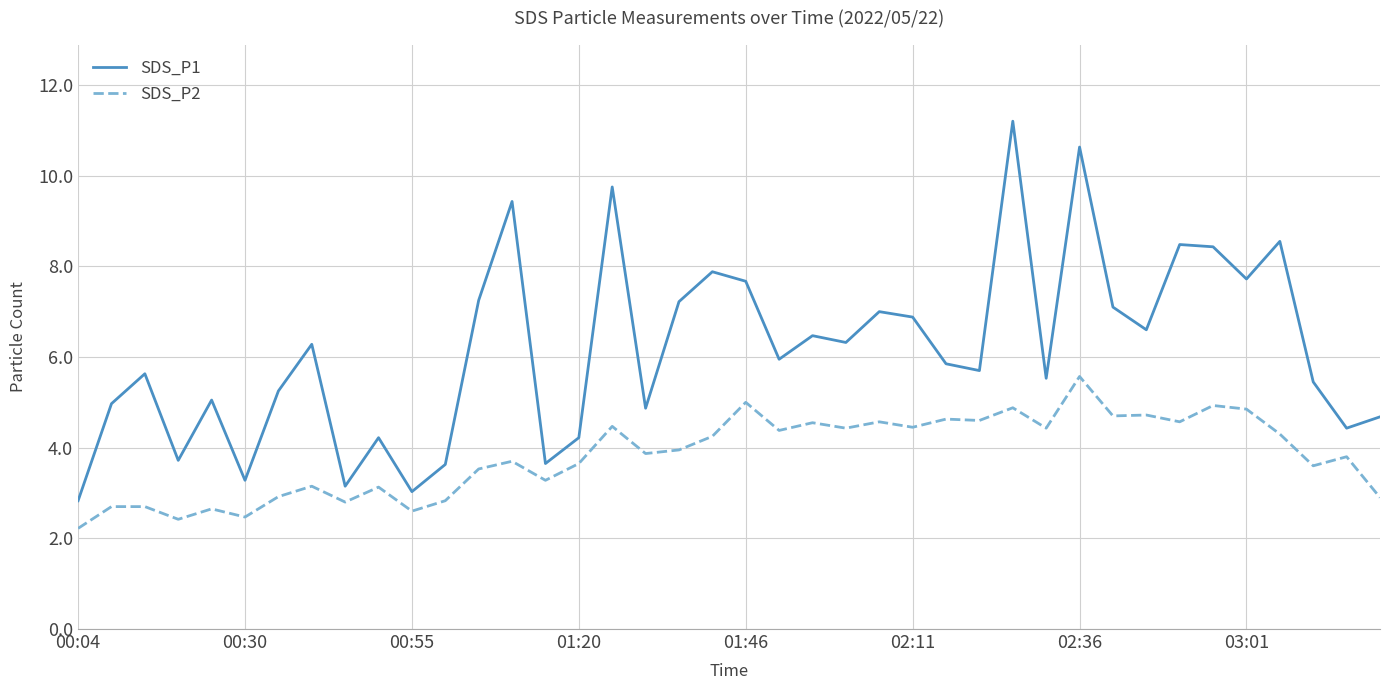

Rank the series by their maximum value, from lowest to highest.

SDS_P2, SDS_P1